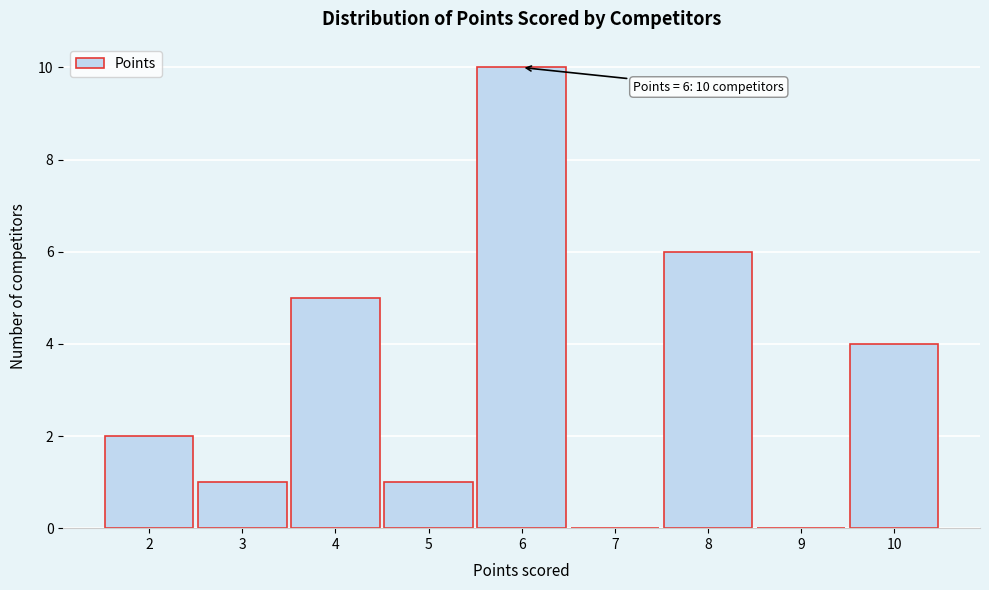

Over which range of the x-axis is the bar tallest?

5.5 to 6.5